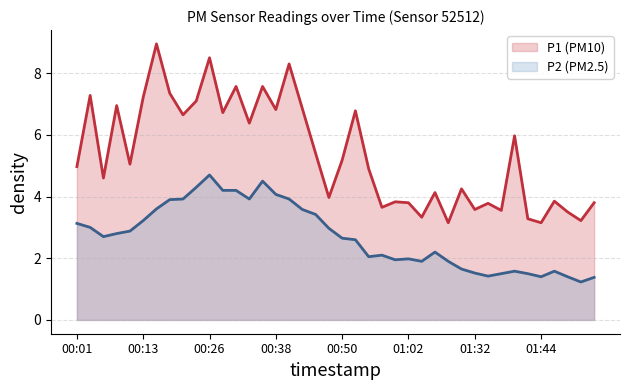

What is the sum of all P2 values?

108.4